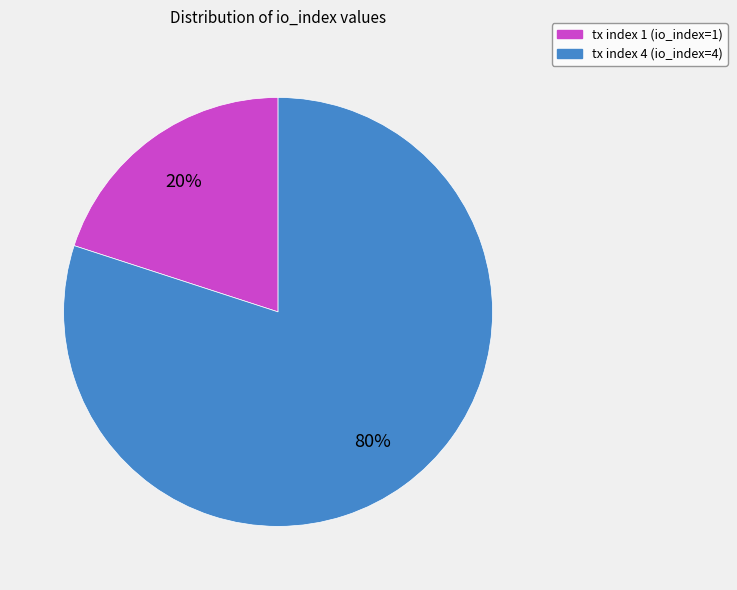

To the nearest percent, what is the combined percentage of tx index 1 and tx index 4?

100%